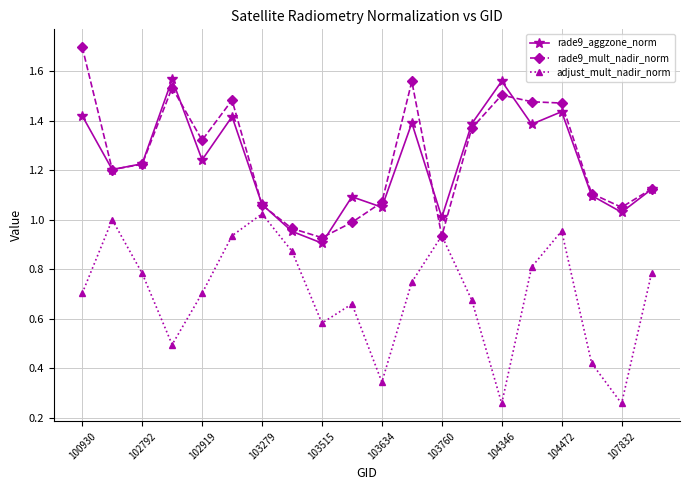

In adjust_mult_nadir_norm, how many points are lower than both neighbors (excluding endpoints)?

5